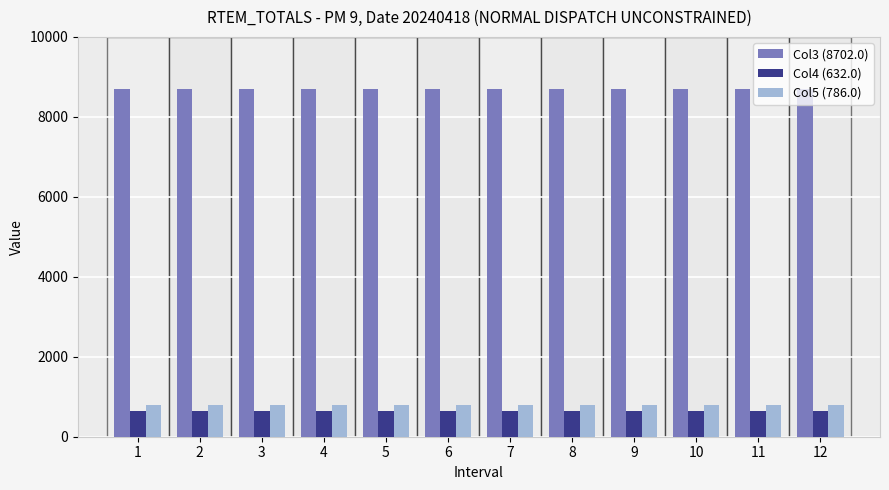

What is the difference between the highest and lowest values at 3?

8070